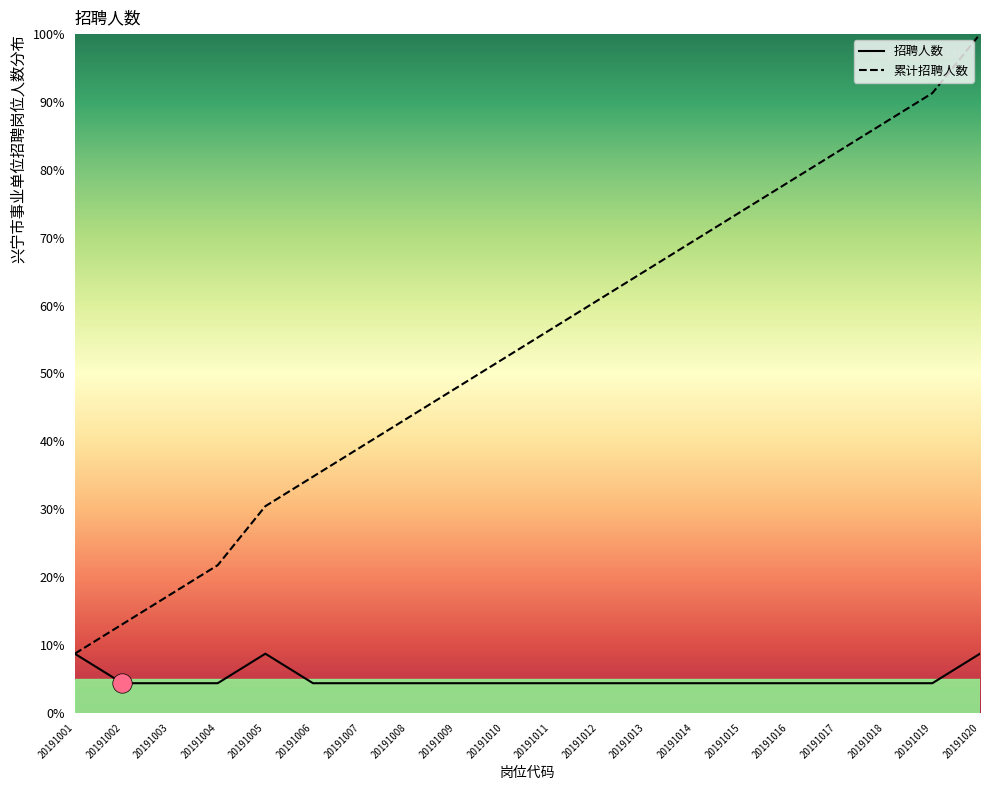

List the labels in order of 招聘人数 value, largest first.

20191001, 20191005, 20191020, 20191002, 20191003, 20191004, 20191006, 20191007, 20191008, 20191009, 20191010, 20191011, 20191012, 20191013, 20191014, 20191015, 20191016, 20191017, 20191018, 20191019